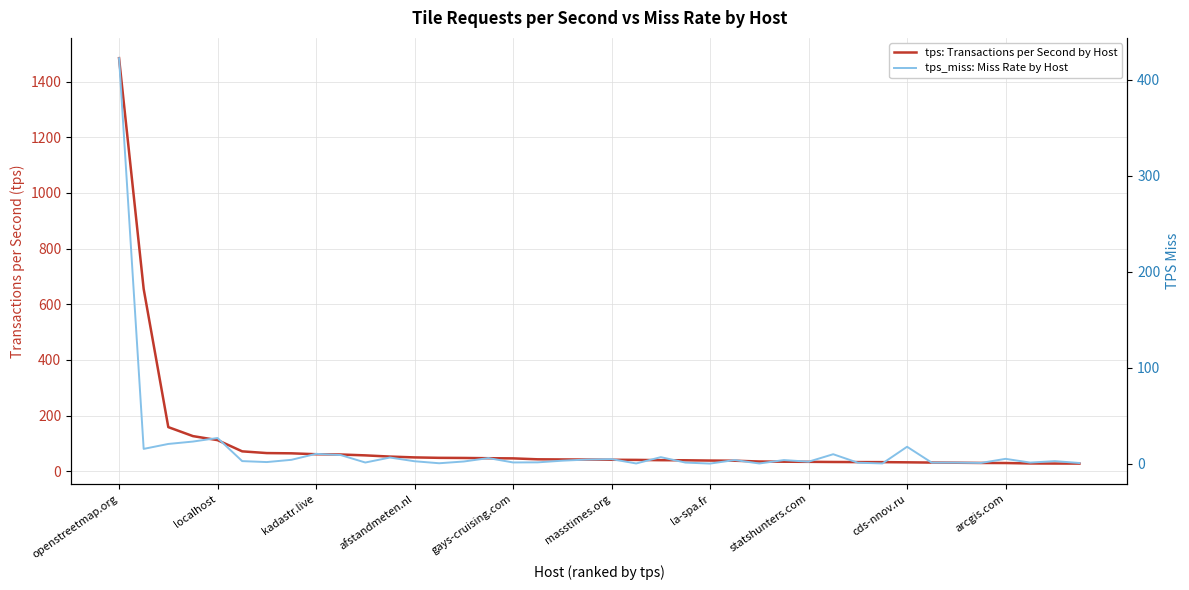

What is the difference between the second highest and second lowest values in the tps: Transactions per Second by Host series?

627.1